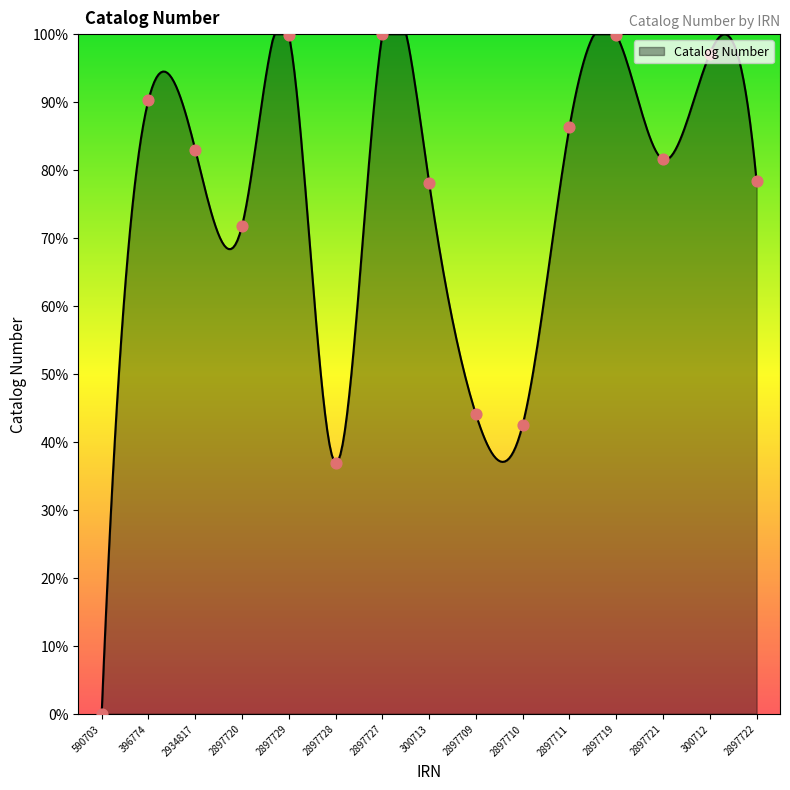

What is the change in value from 2897719 to 300712?

-2.8